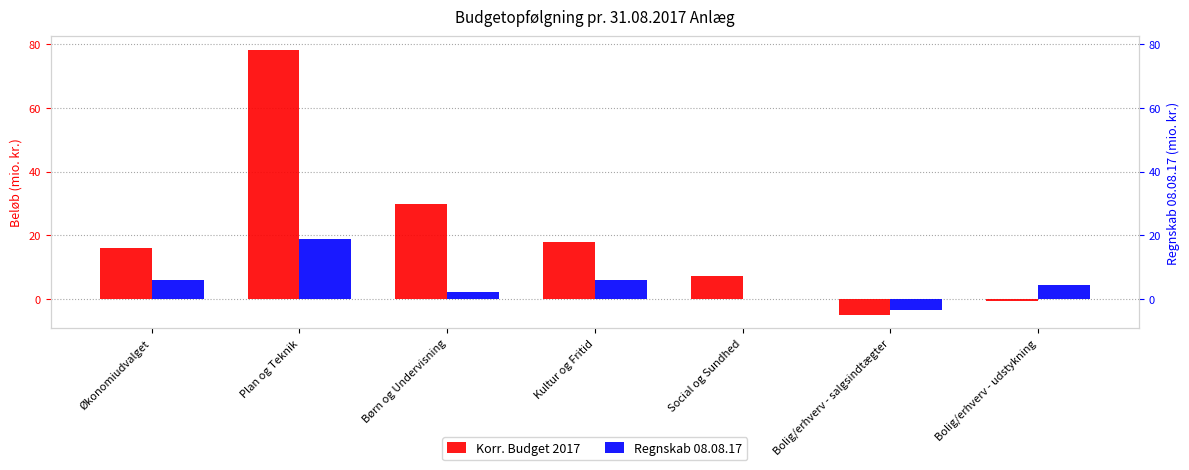

What are all the series names shown in the legend?

Korr. Budget 2017, Regnskab 08.08.17